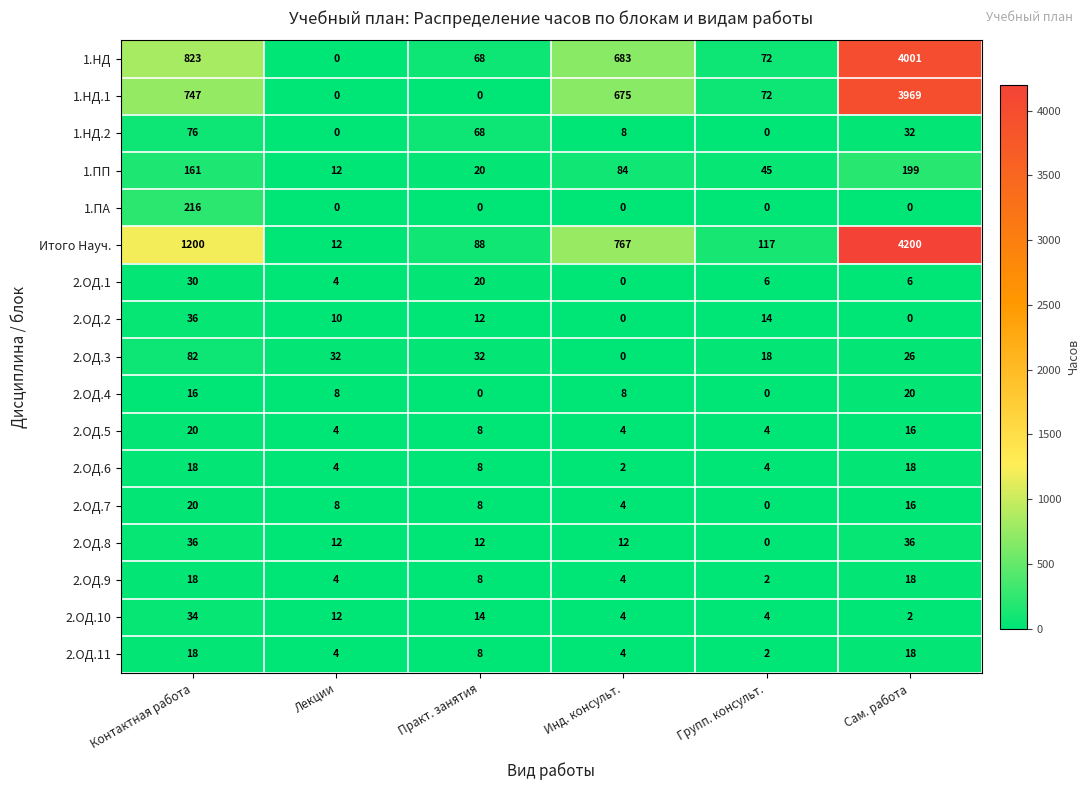

How many series are shown in this chart?

17